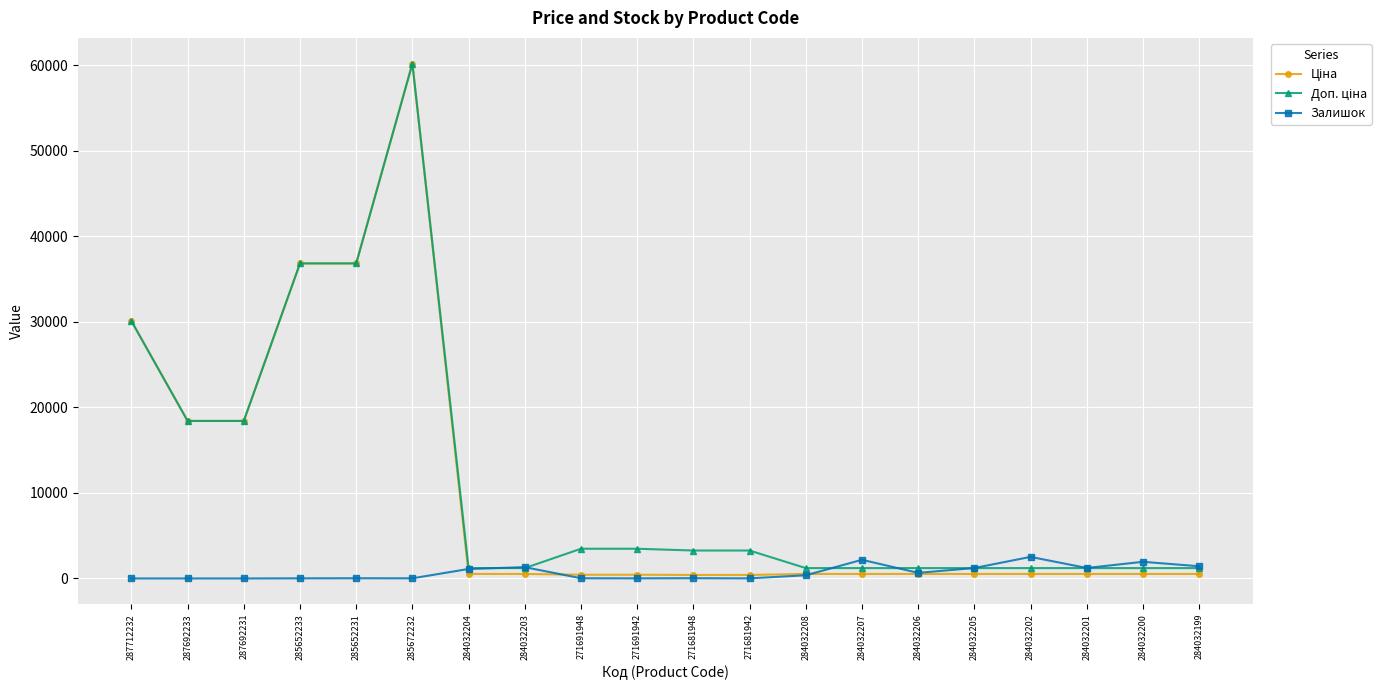

True or false: Залишок has a value of 1224.0 at 284032201.

True